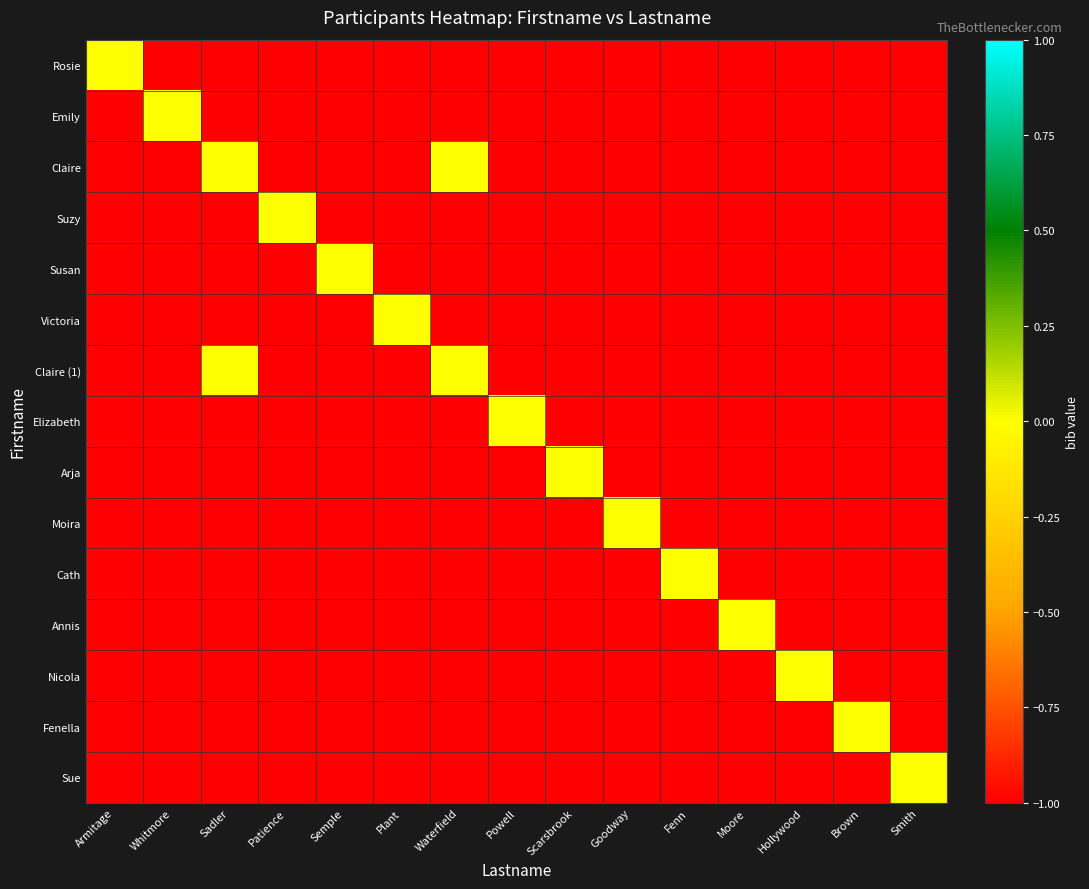

List the series in order of their peak value, lowest first.

Rosie, Emily, Claire, Suzy, Susan, Victoria, Claire (1), Elizabeth, Arja, Moira, Cath, Annis, Nicola, Fenella, Sue